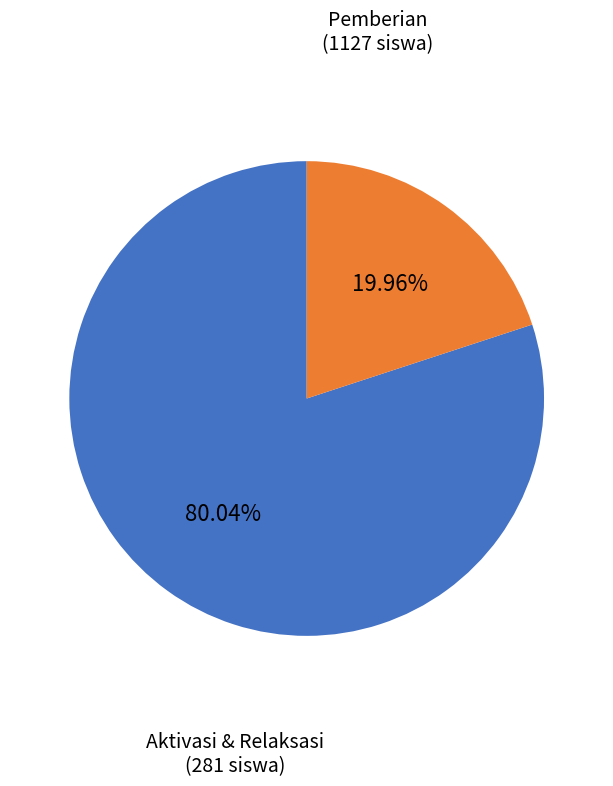

Which slice is the largest?

Pemberian